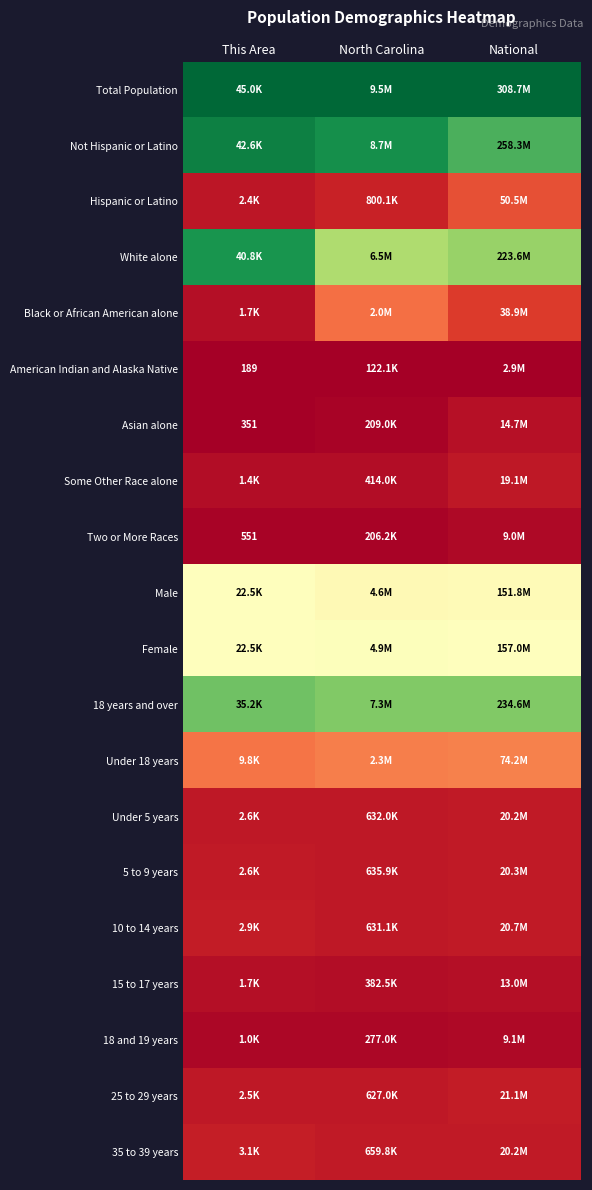

Rank the categories by Asian alone value from lowest to highest.

This Area, North Carolina, National